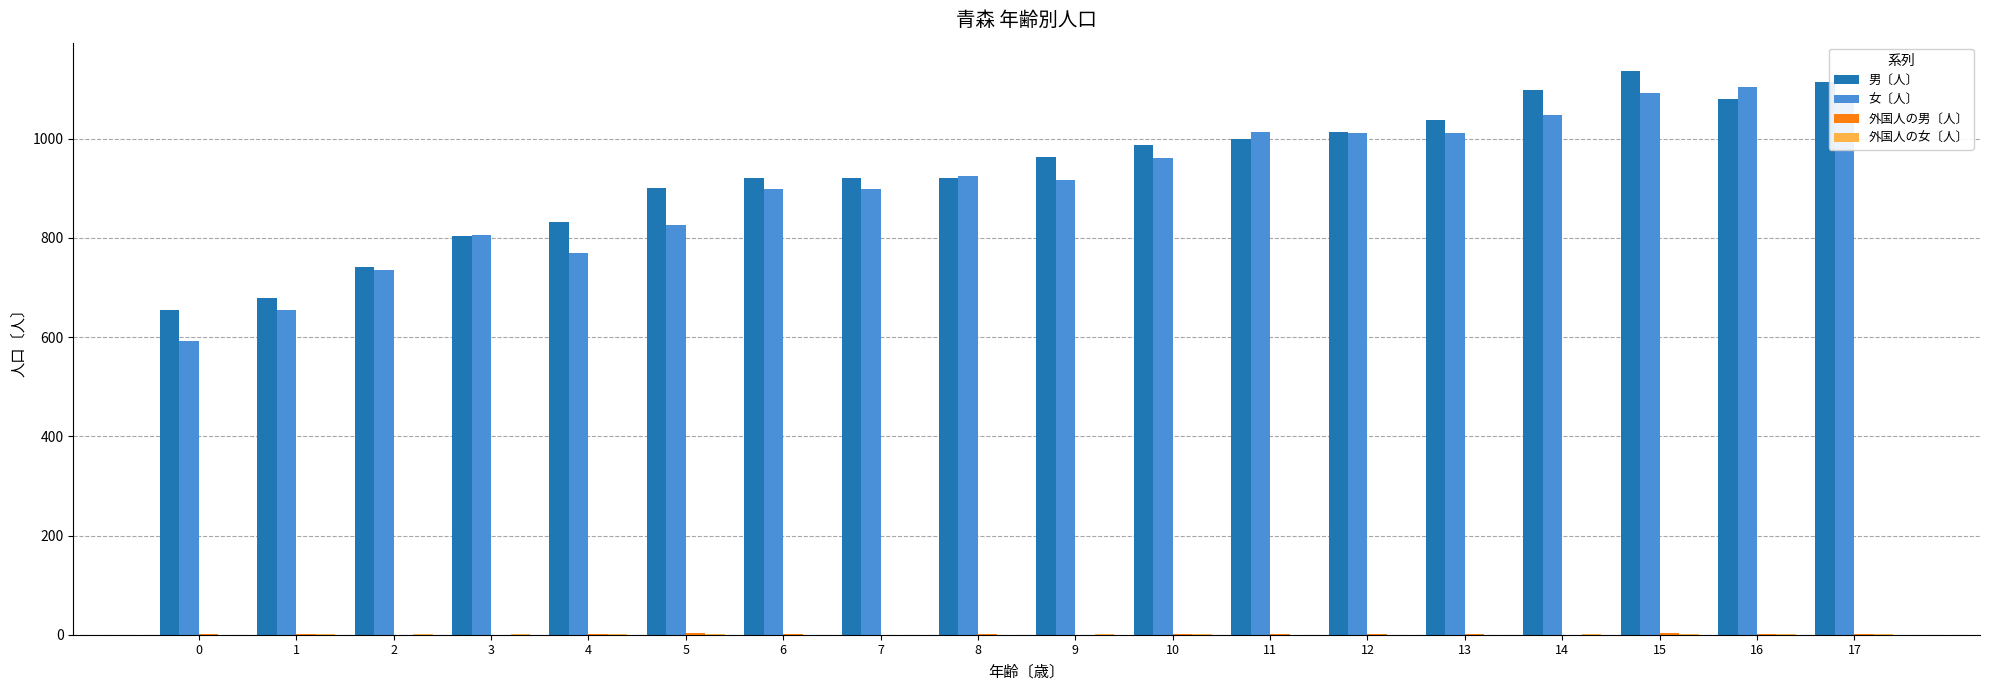

Which series has the largest range (max minus min)?

女〔人〕